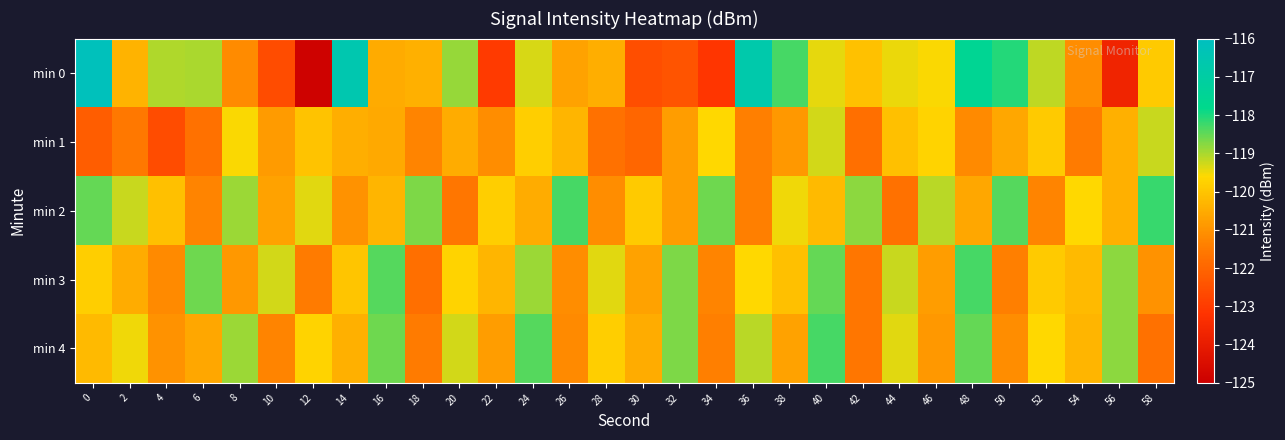

Reading left to right, transcribe all the data shown in this chart.

min 0: 0=-116.2	2=-120.4	4=-119.0	6=-119.0	8=-121.2	10=-122.6	12=-124.9	14=-116.6	16=-120.5	18=-120.4	20=-118.9	22=-123.0	24=-119.3	26=-120.7	28=-120.5	30=-122.6	32=-122.4	34=-123.1	36=-116.7	38=-118.3	40=-119.4	42=-120.1	44=-119.5	46=-119.6	48=-117.6	50=-118.1	52=-119.1	54=-121.1	56=-123.7	58=-119.9
min 1: 0=-122.2	2=-121.6	4=-122.6	6=-121.7	8=-119.6	10=-120.8	12=-120.0	14=-120.5	16=-120.6	18=-121.3	20=-120.5	22=-121.1	24=-119.8	26=-120.3	28=-121.7	30=-122.0	32=-120.8	34=-119.6	36=-121.4	38=-120.9	40=-119.3	42=-121.8	44=-120.1	46=-119.7	48=-121.2	50=-120.6	52=-119.9	54=-121.5	56=-120.4	58=-119.2
min 2: 0=-118.5	2=-119.2	4=-120.1	6=-121.3	8=-118.9	10=-120.7	12=-119.4	14=-121.0	16=-120.3	18=-118.7	20=-121.6	22=-119.8	24=-120.5	26=-118.3	28=-121.1	30=-119.9	32=-120.8	34=-118.6	36=-121.4	38=-119.5	40=-120.2	42=-118.8	44=-121.7	46=-119.1	48=-120.6	50=-118.4	52=-121.3	54=-119.6	56=-120.4	58=-118.2
min 3: 0=-119.8	2=-120.5	4=-121.2	6=-118.6	8=-120.9	10=-119.3	12=-121.5	14=-120.0	16=-118.4	18=-121.8	20=-119.7	22=-120.3	24=-118.9	26=-121.1	28=-119.4	30=-120.7	32=-118.7	34=-121.3	36=-119.6	38=-120.1	40=-118.5	42=-121.6	44=-119.2	46=-120.8	48=-118.3	50=-121.4	52=-119.9	54=-120.2	56=-118.8	58=-121.0
min 4: 0=-120.2	2=-119.5	4=-121.0	6=-120.6	8=-118.9	10=-121.3	12=-119.7	14=-120.4	16=-118.6	18=-121.5	20=-119.3	22=-120.8	24=-118.4	26=-121.2	28=-119.8	30=-120.5	32=-118.7	34=-121.4	36=-119.1	38=-120.7	40=-118.3	42=-121.6	44=-119.4	46=-120.9	48=-118.5	50=-121.1	52=-119.6	54=-120.3	56=-118.8	58=-121.7